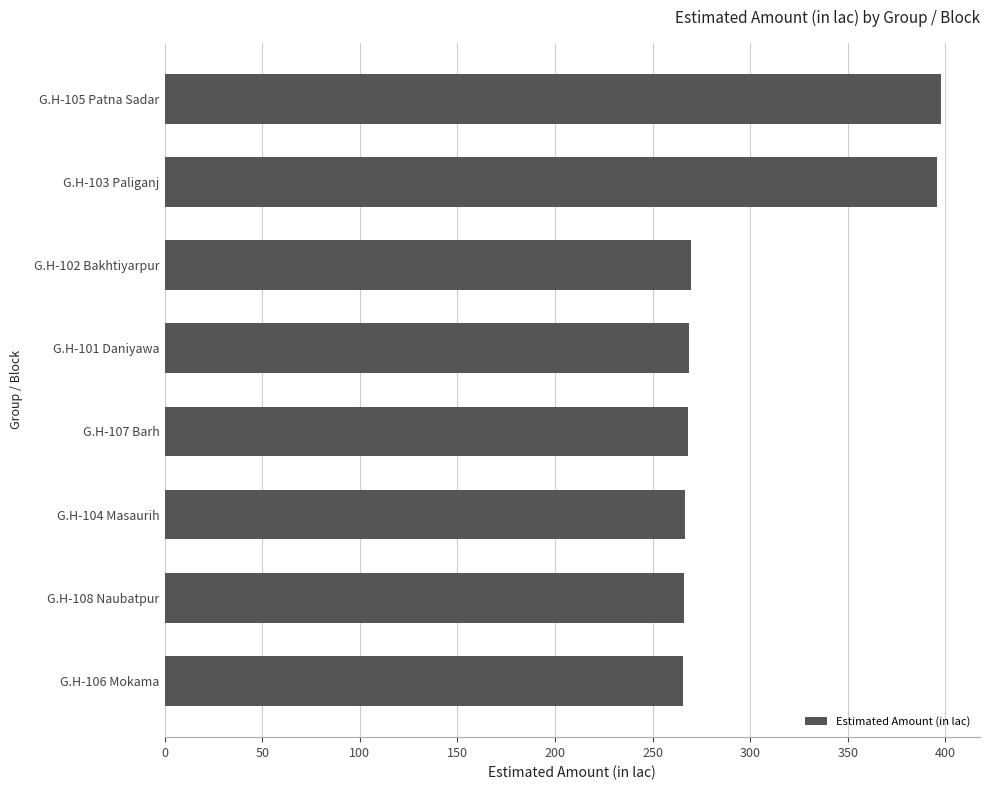

What is the average value?

299.7